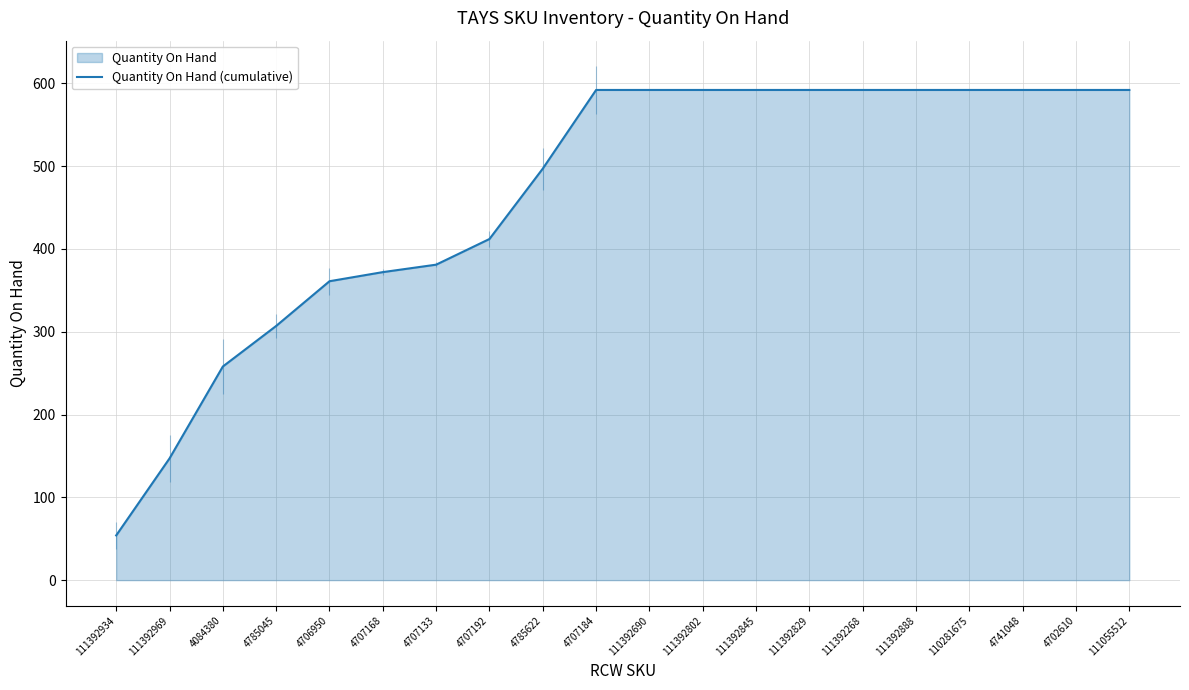

What is the ratio of the value at 4785045 to the value at 111392268?

0.5